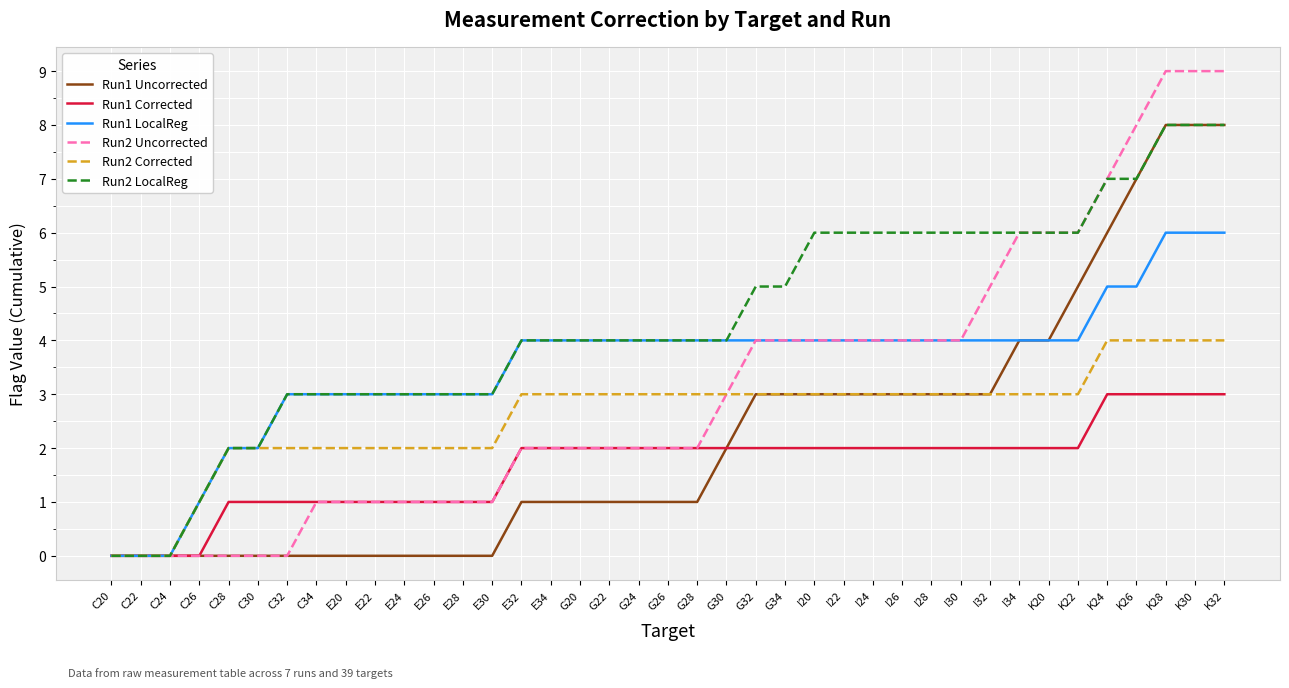

Which series has the largest total across all categories?

Run2 LocalReg